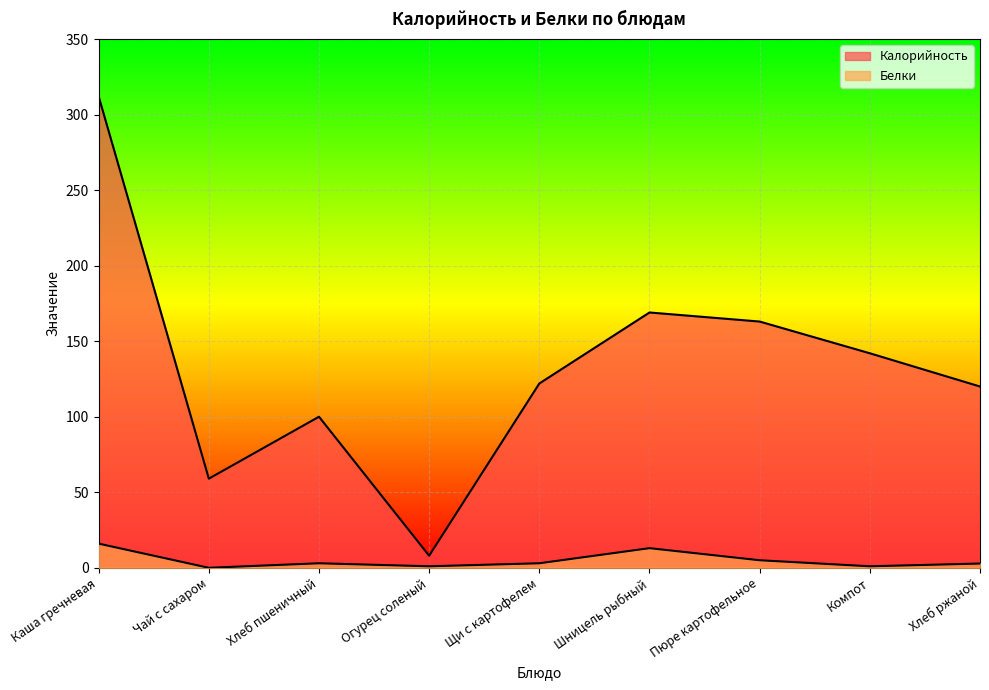

The value of Белки at Хлеб ржаной is 4.6. True or false?

False